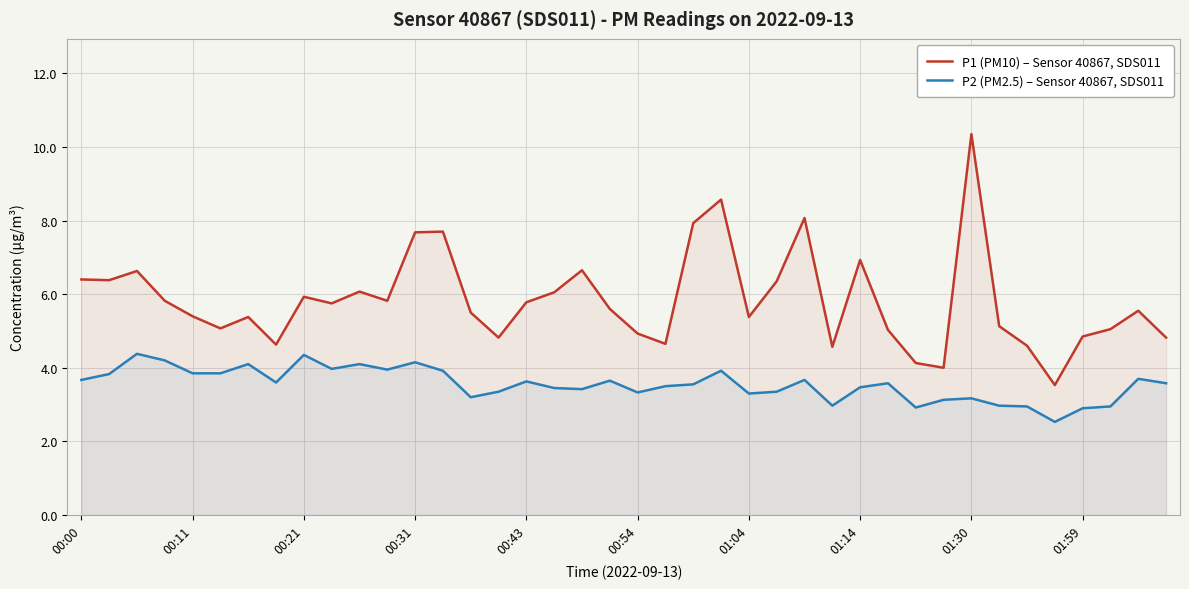

In P2 (PM2.5) – Sensor 40867, SDS011, how many points are lower than both neighbors (excluding endpoints)?

10